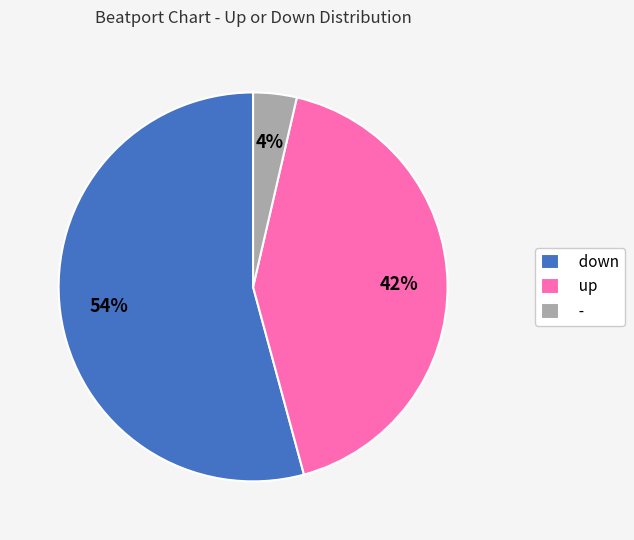

What percentage is the - slice, to the nearest percent?

4%